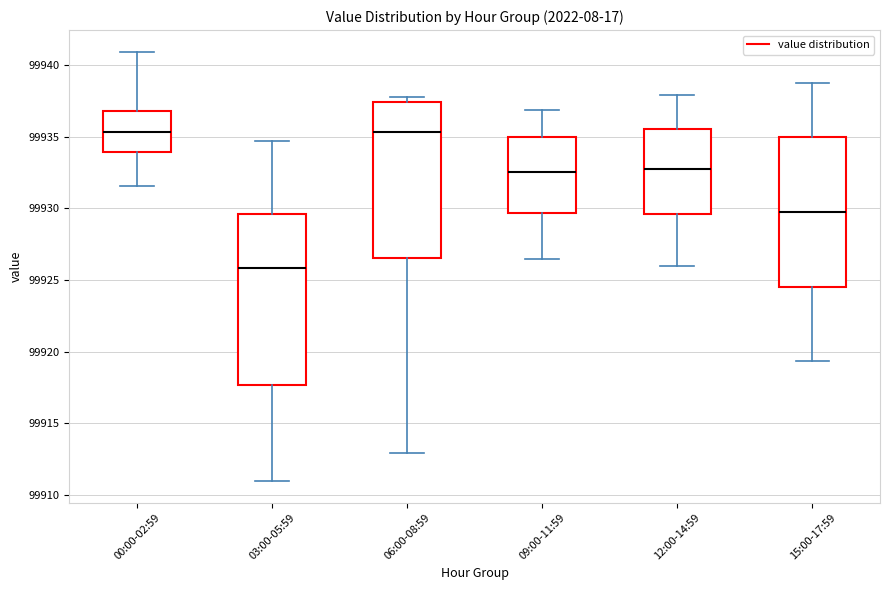

Reading left to right, transcribe this box plot: for each box, give where its median line is, the range the box spans, and where its two whiskers end, as read against the y-axis. The values are not printed on the chart, so give them approximately, as read against the axis.

00:00-02:59: median 99935.5, box 99934.0 to 99937.0, whiskers 99931.5 to 99941.0
03:00-05:59: median 99926.0, box 99917.5 to 99929.5, whiskers 99911.0 to 99934.5
06:00-08:59: median 99935.5, box 99926.5 to 99937.5, whiskers 99913.0 to 99938.0
09:00-11:59: median 99932.5, box 99929.5 to 99935.0, whiskers 99926.5 to 99937.0
12:00-14:59: median 99933.0, box 99929.5 to 99935.5, whiskers 99926.0 to 99938.0
15:00-17:59: median 99930.0, box 99924.5 to 99935.0, whiskers 99919.5 to 99938.5